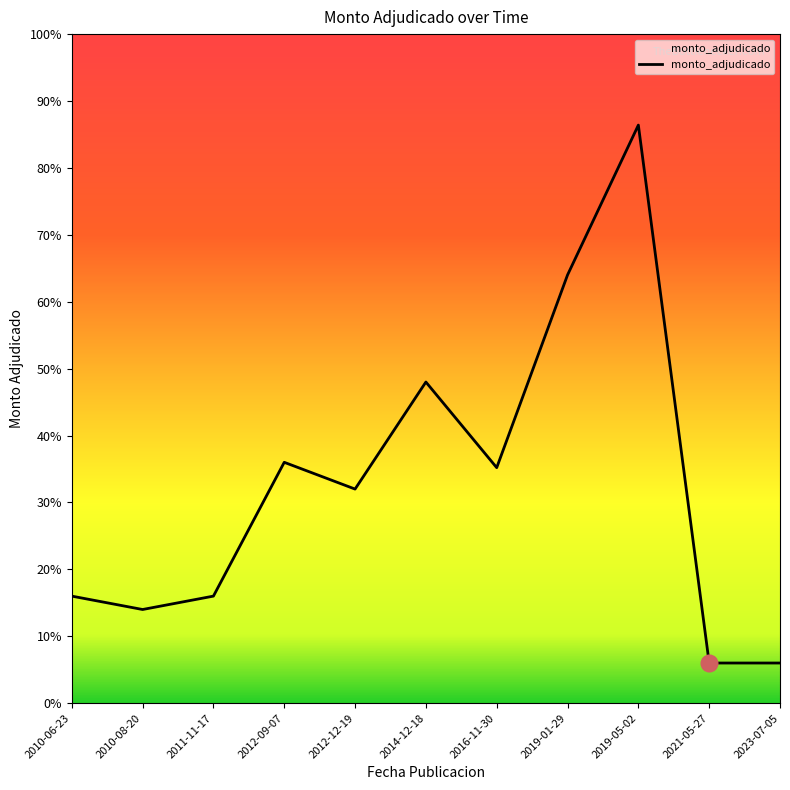

Where is the data nearest to the value 138600000?

2014-12-18